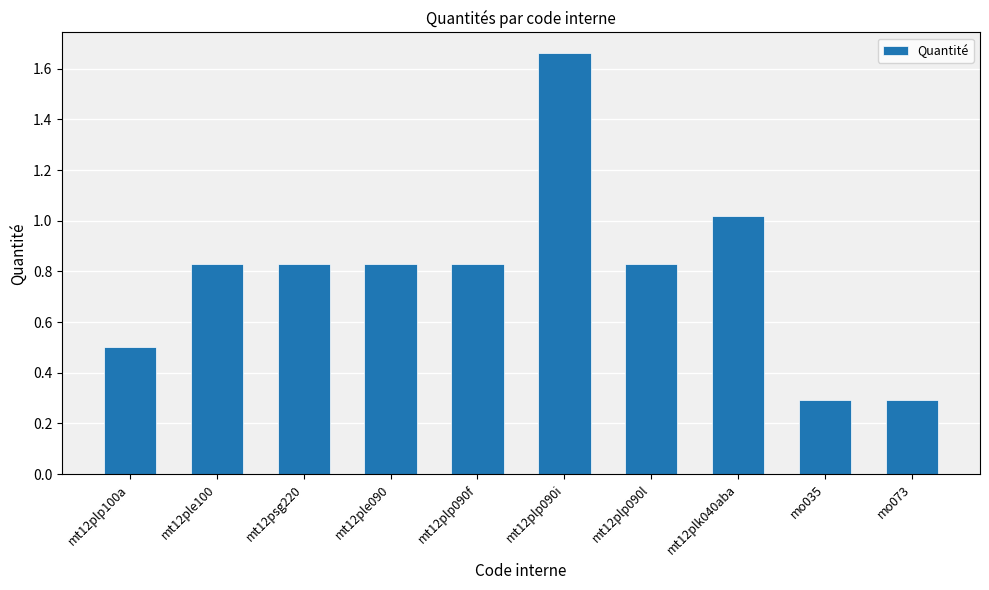

What is the smallest value displayed?

0.3